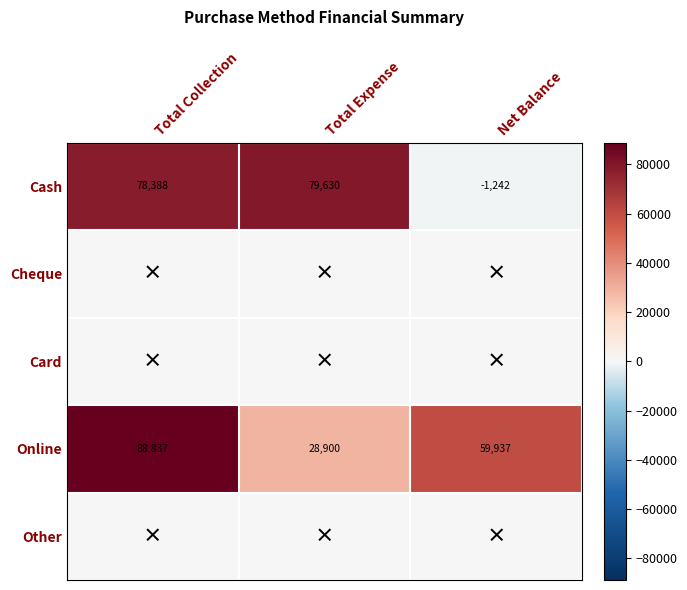

Is it true that Cash equals -725 at Net Balance?

False